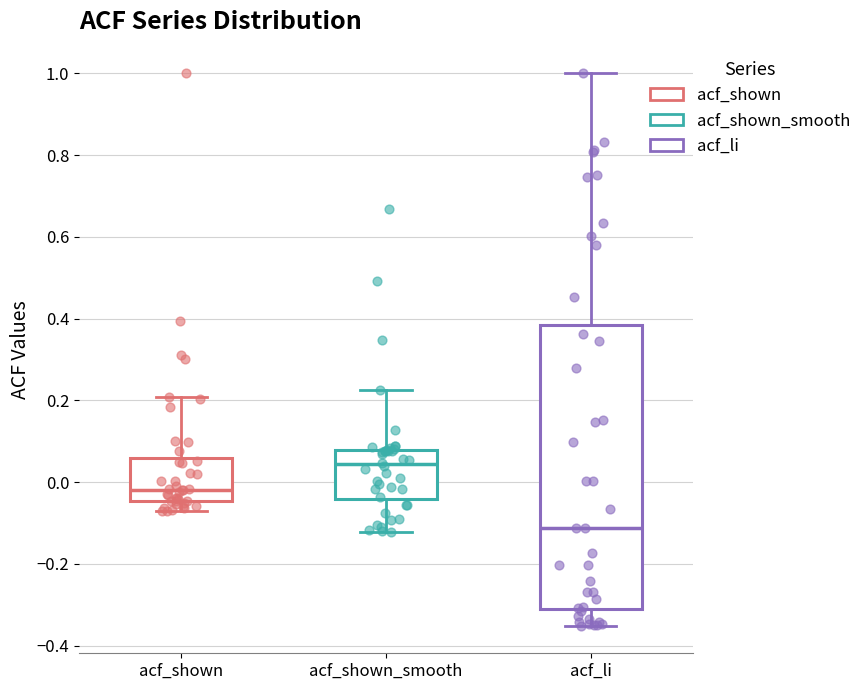

Where does the median line of the box for acf_shown sit on the y-axis? The values are not printed on the chart, so give them approximately, as read against the axis.

-0.02